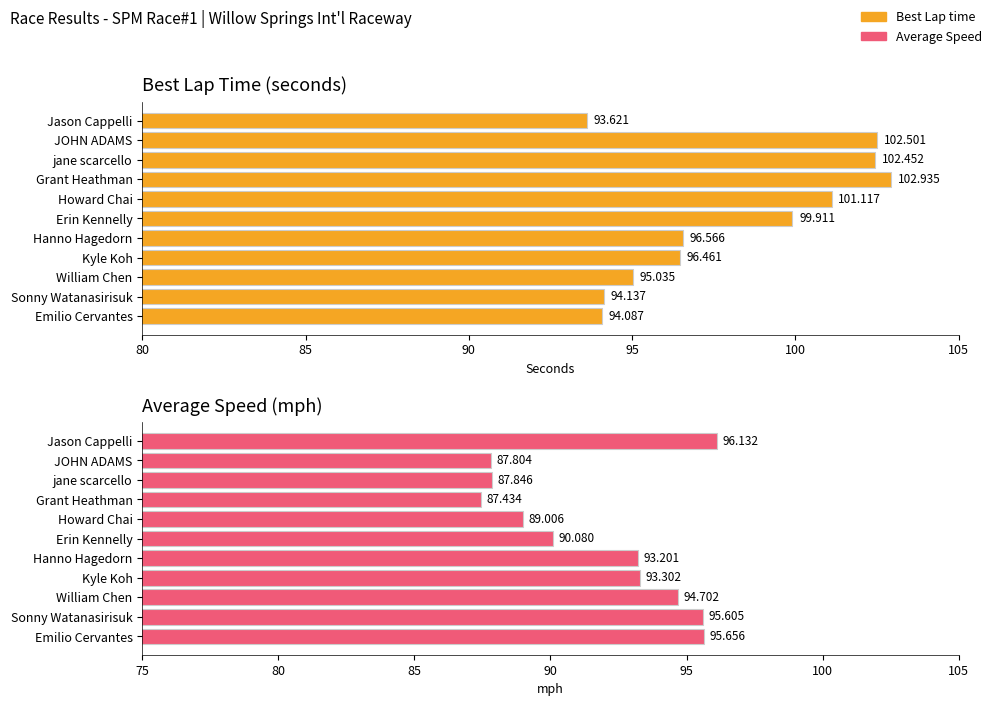

What is the sum of all Best Lap time values?

1078.8